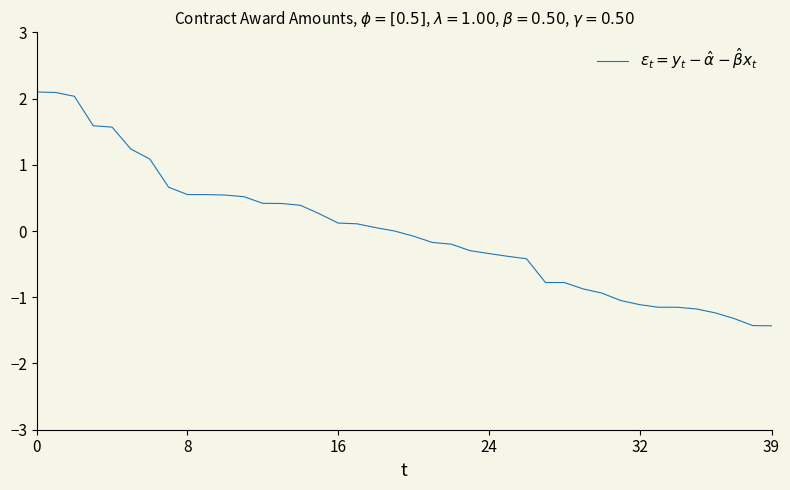

What is the difference between the maximum and minimum values?

3.5